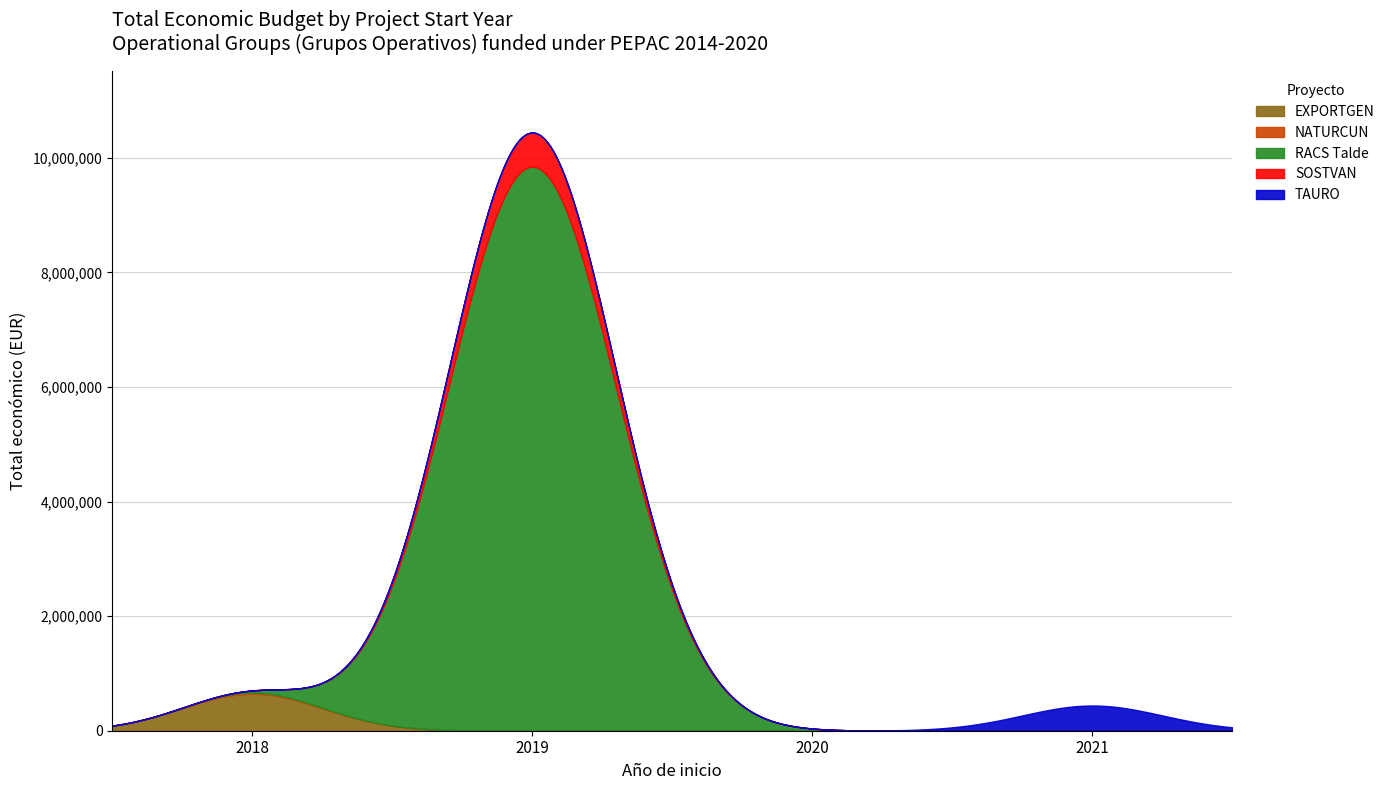

What is the difference between the maximum and minimum values?

9828454